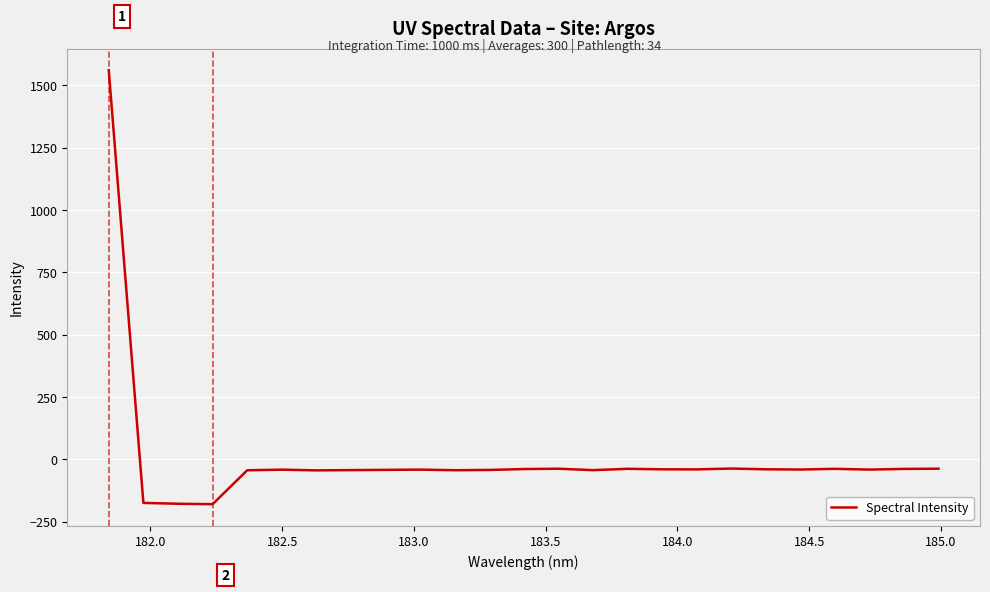

What is the difference between the maximum and minimum values?

1739.9